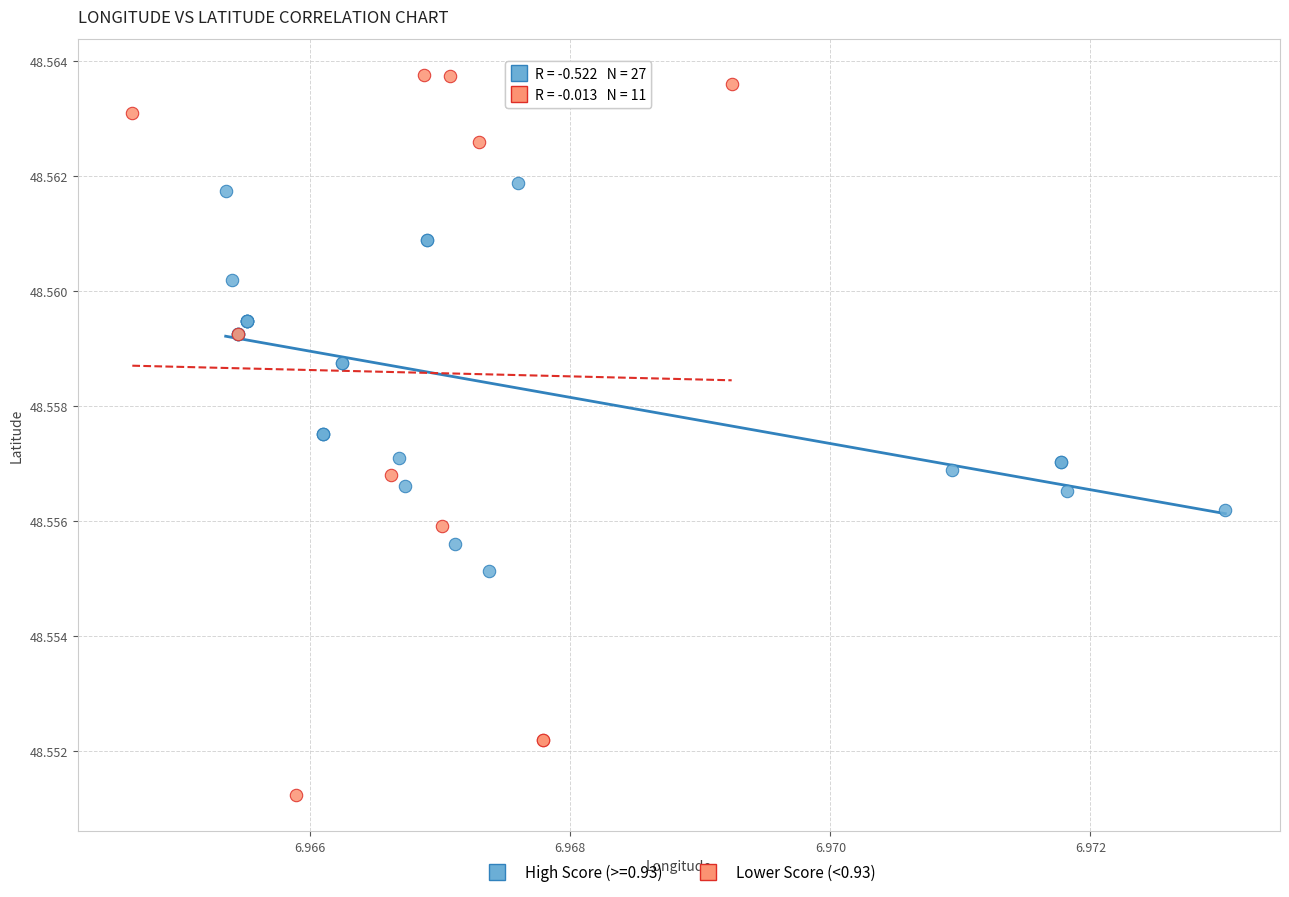

Which series contains the lowest Y value?

Lower Score (<0.93)